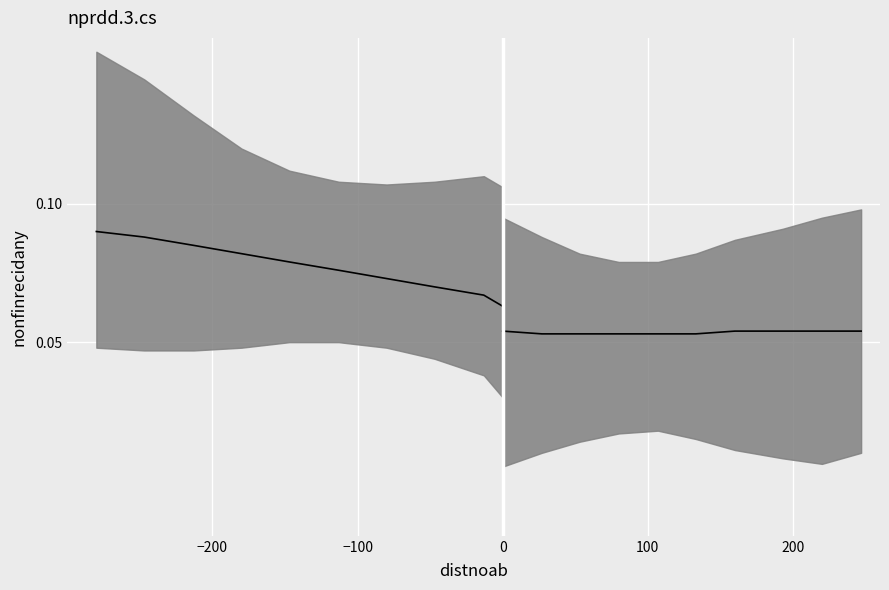

Reading left to right, transcribe all the data shown in this chart.

Left fit: 0.1	0.1	0.1	0.1	0.1	0.1	0.1	0.1	0.1	0.1
Right fit: 0.1	0.1	0.1	0.1	0.1	0.1	0.1	0.1	0.1	0.1